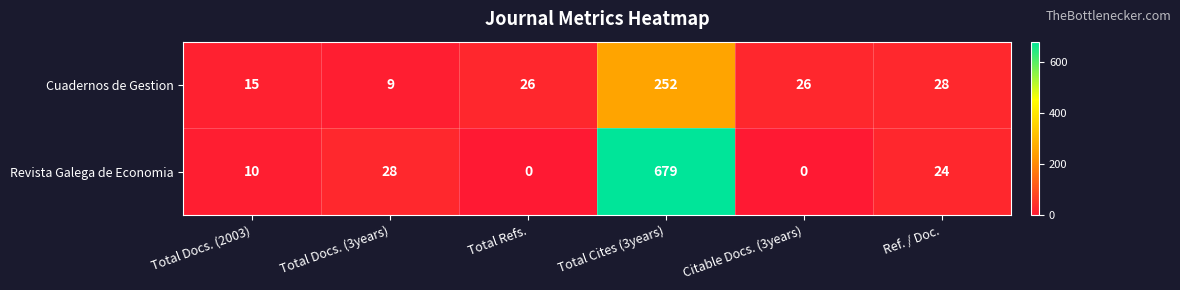

What is the difference between the highest and lowest values at Total Docs. (3years)?

19